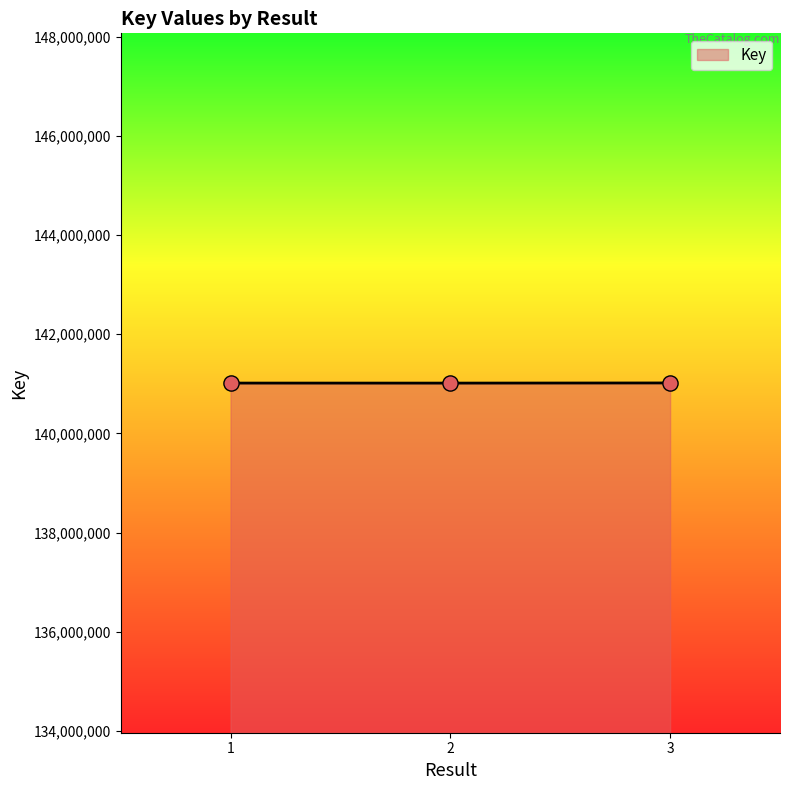

What is the change in value from 1 to 3?

+2420